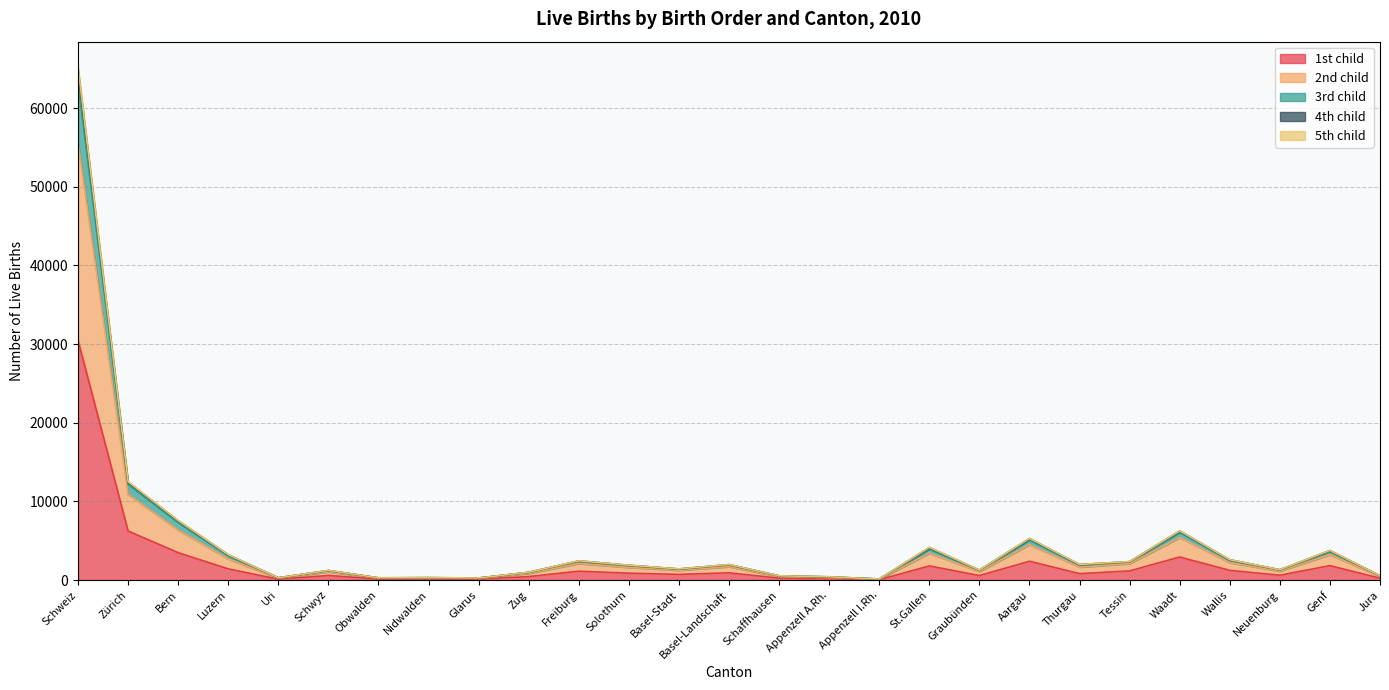

At which label does 4th child first exceed 1840?

Schweiz